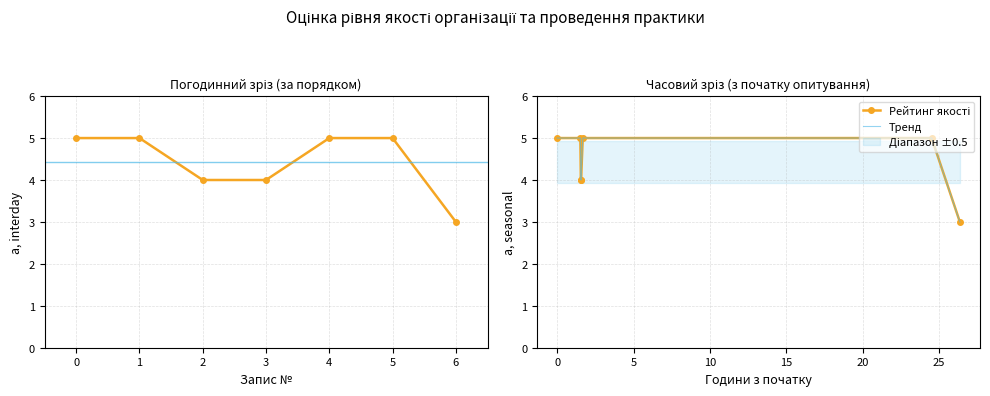

List the labels in order of value, smallest first.

6, 2, 3, 0, 1, 4, 5